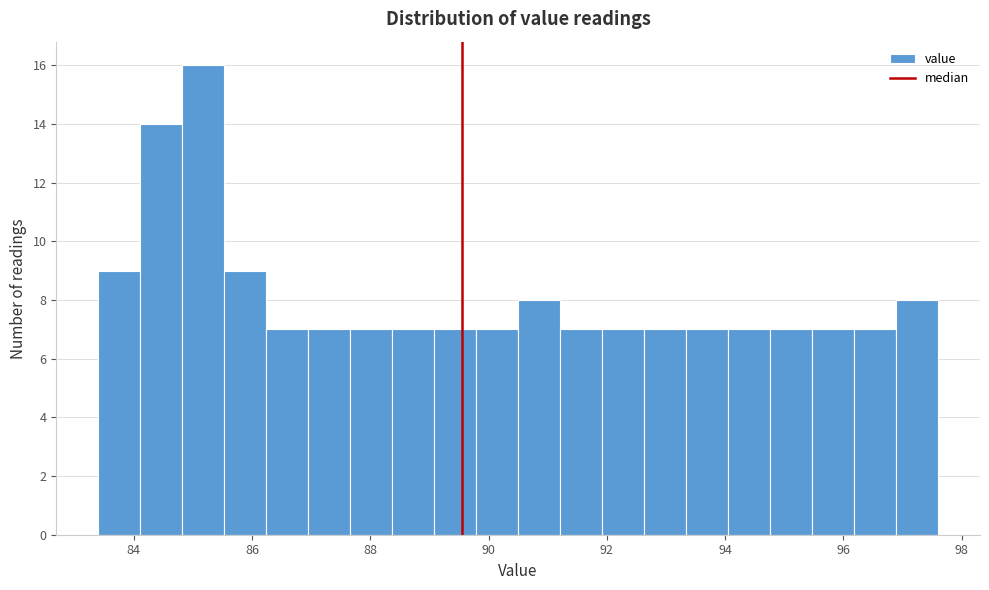

Read against the x-axis, roughly where is the centre of the tallest bar?

85.2